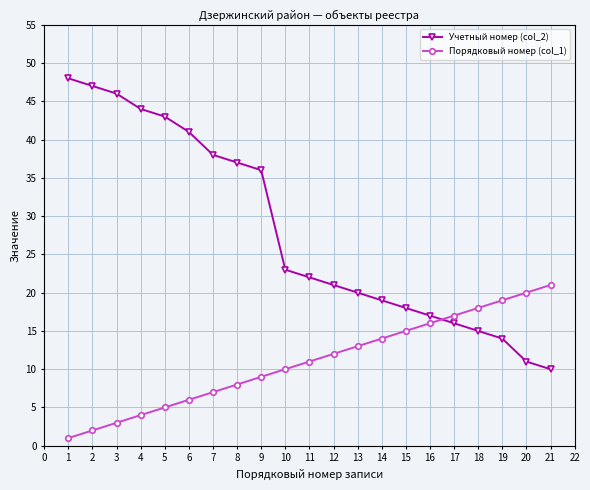

At which label does Порядковый номер (col_1) reach its minimum?

1